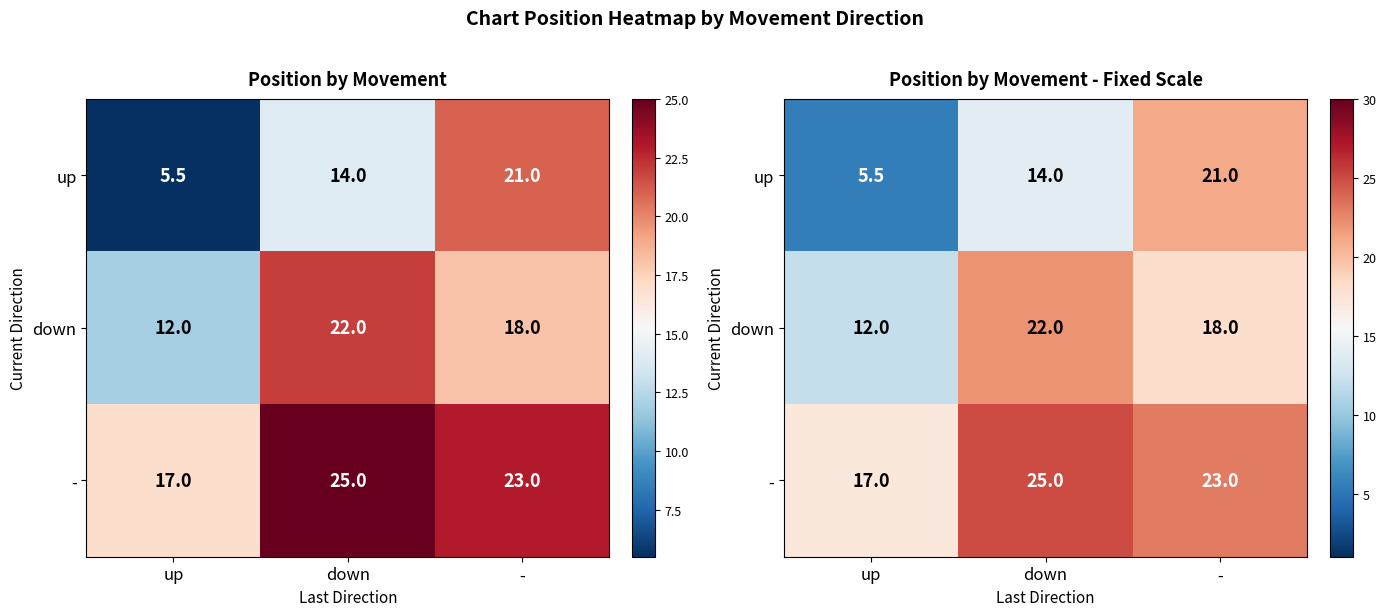

The - series shows 9.1 at -. True or false?

False